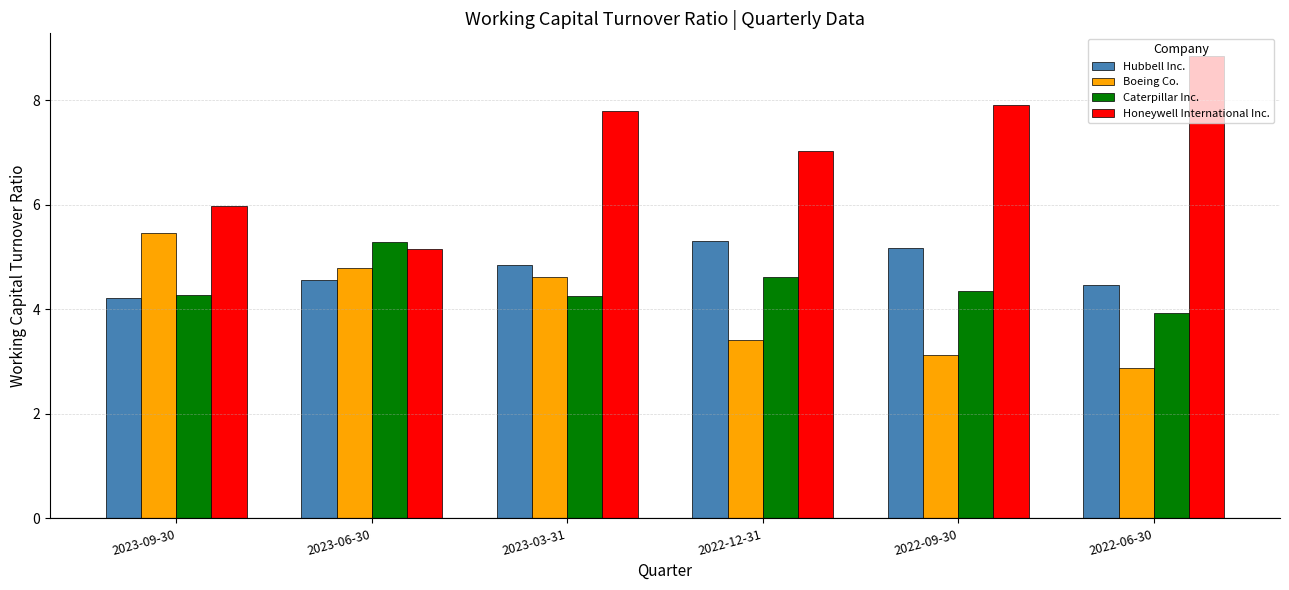

How many data points in Boeing Co. are above 4?

3